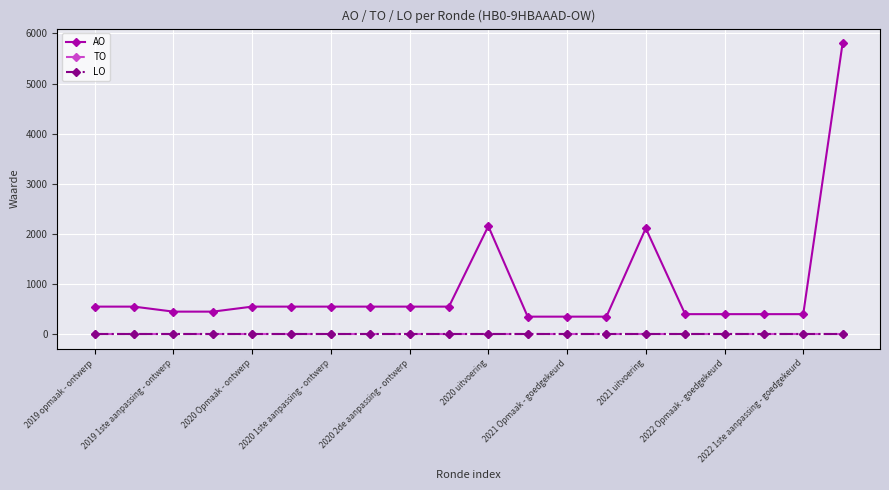

Which series has the largest total across all categories?

AO